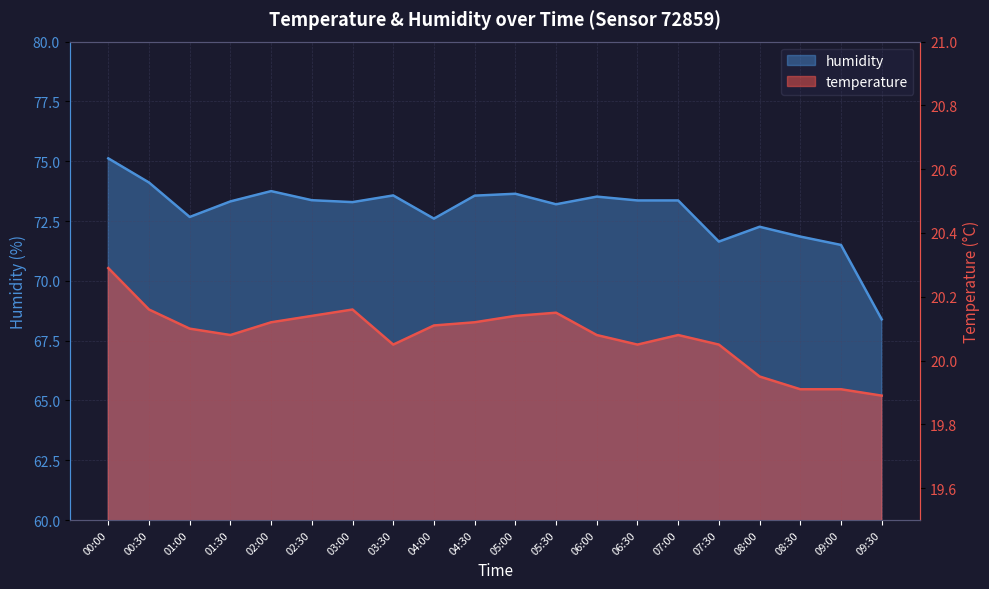

Between 05:00 and 01:00, which is larger?

05:00